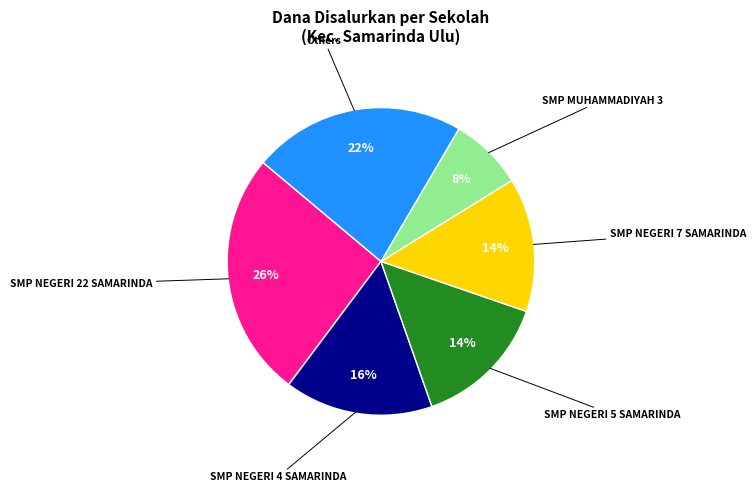

What percentage is the SMP NEGERI 7 SAMARINDA slice, to the nearest percent?

14%